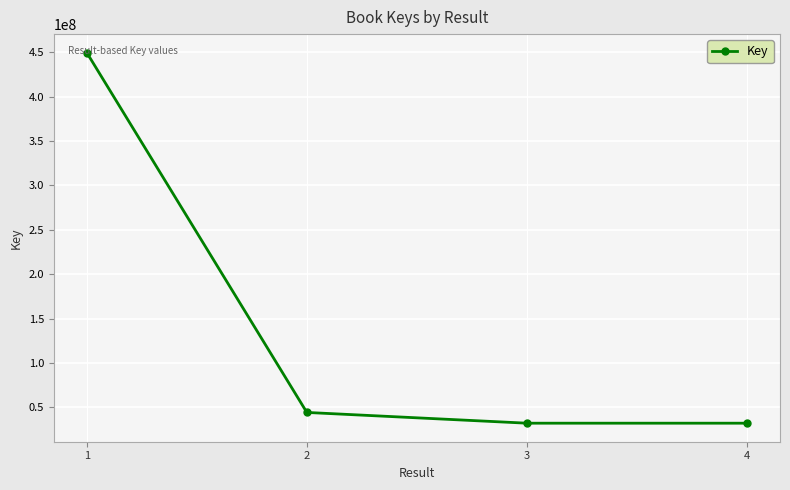

Where does the data first go above 44407585?

1